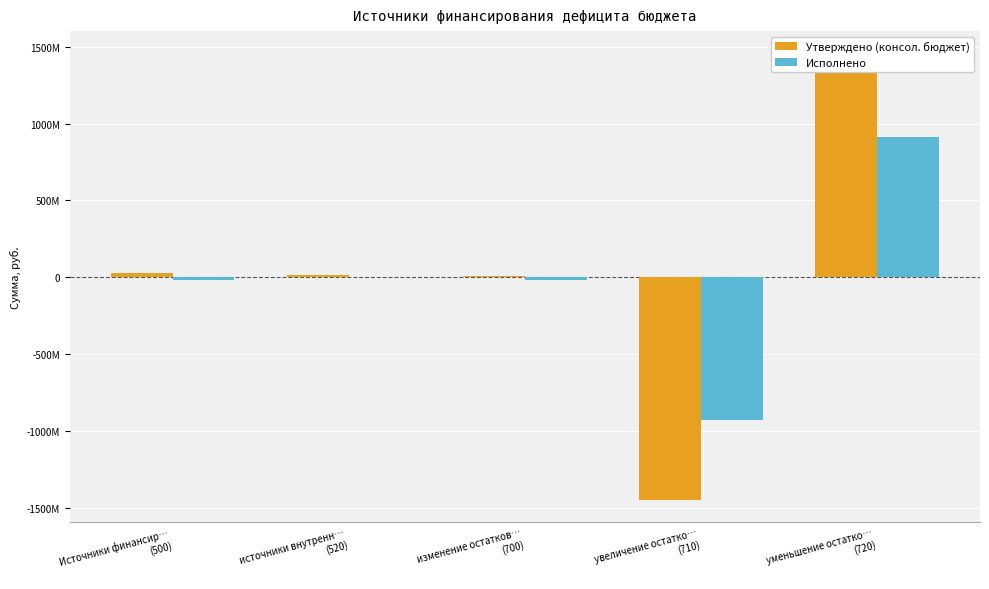

What is the difference between the highest and lowest values at уменьшение остатко…
(720)?

544591774.1